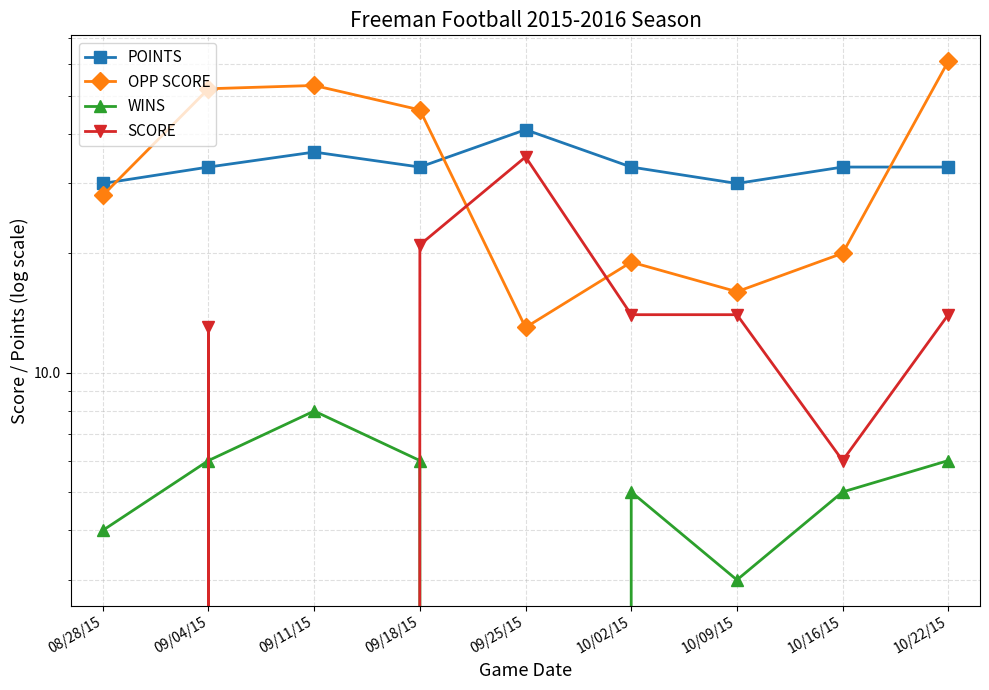

What is the label of the 2nd point from the right?

10/16/15